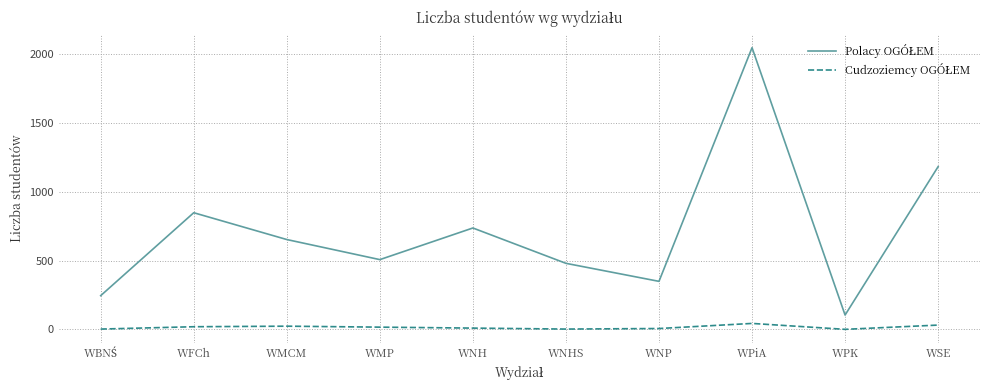

At which category is the sum across all series the highest?

WPiA